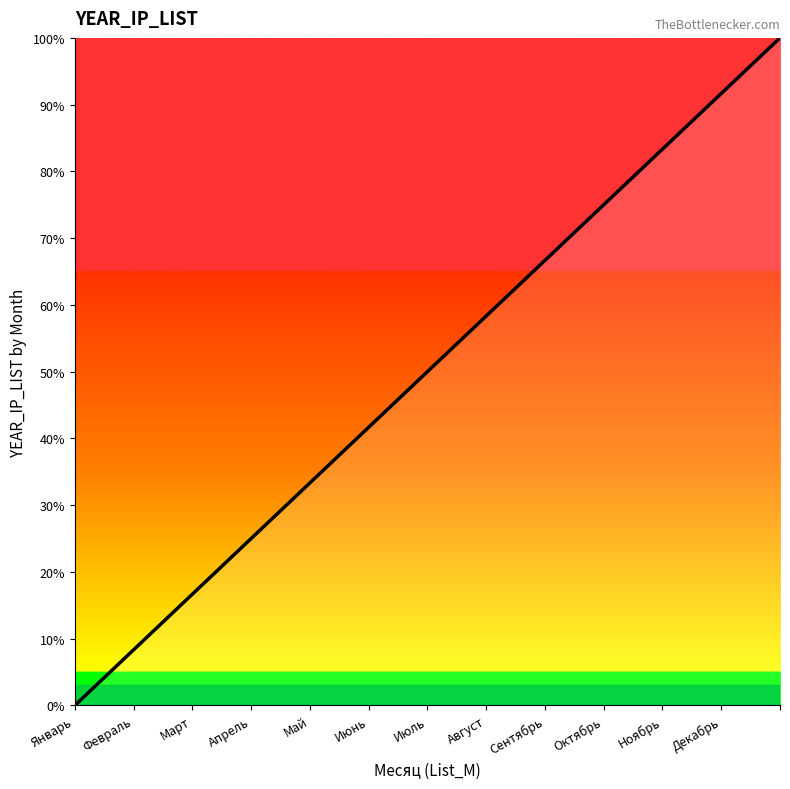

What is the difference between the maximum and minimum values?

100.0